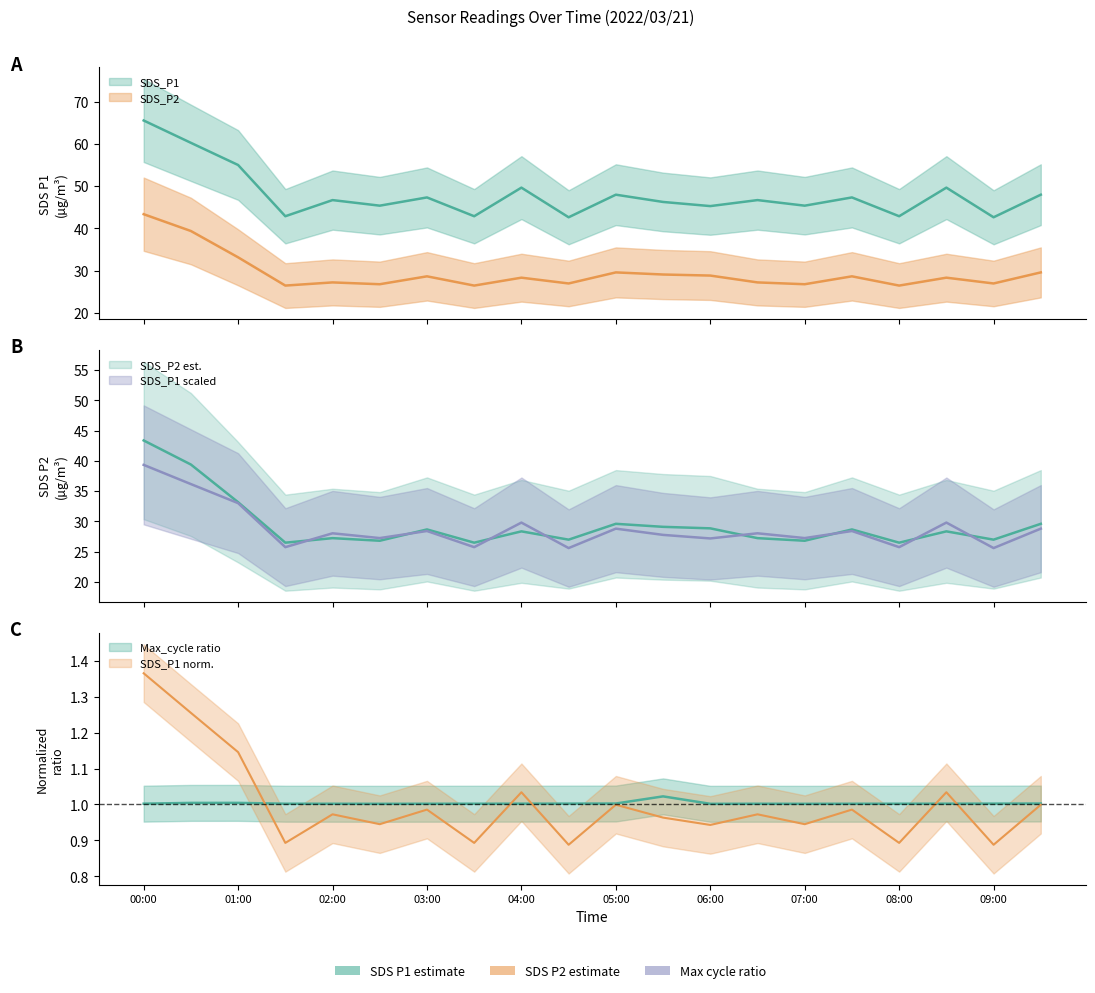

True or false: SDS_P2 has more than 0 interior local peaks.

True